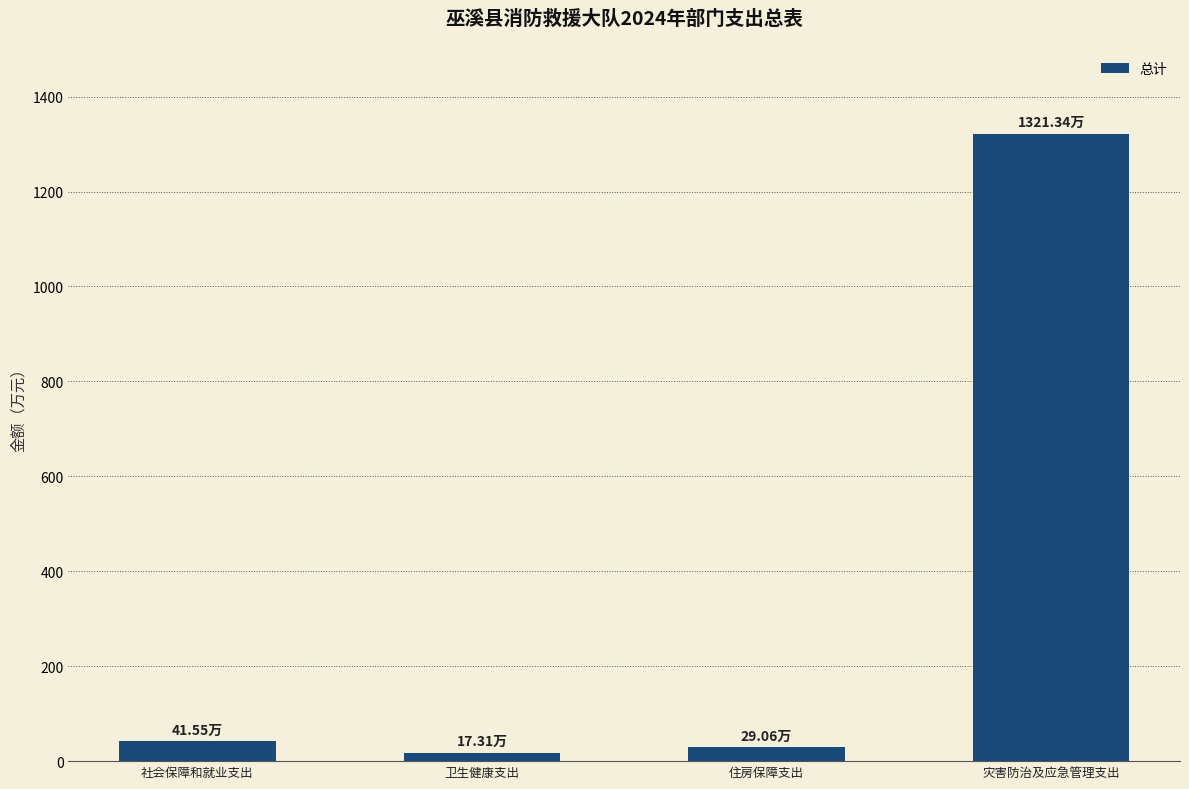

What position from the right is 卫生健康支出?

3